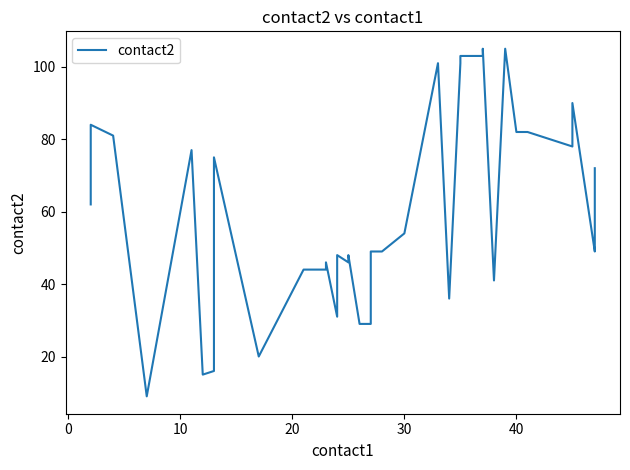

Is this an area chart (filled region under the line)?

No